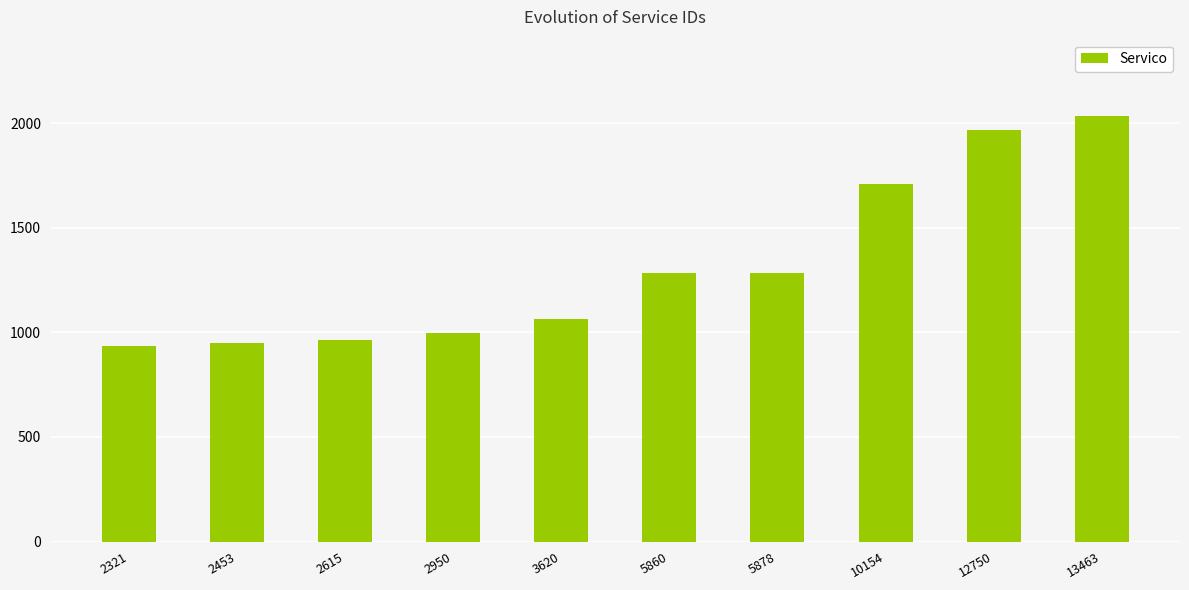

What is the sum of the values at 12750 and 2321?

2902